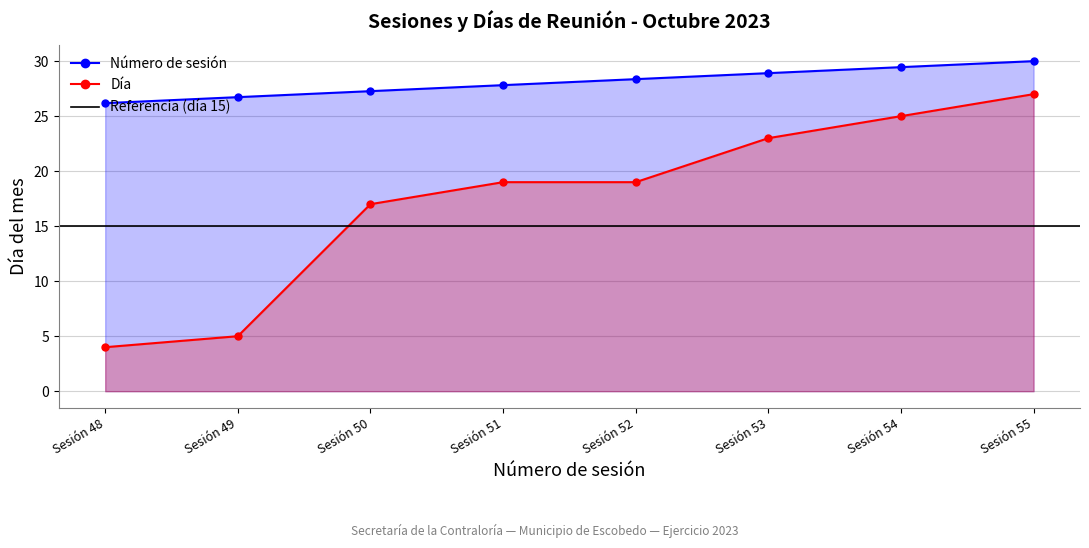

What is the value of the Número de sesión point at the 5th from the left?

28.4